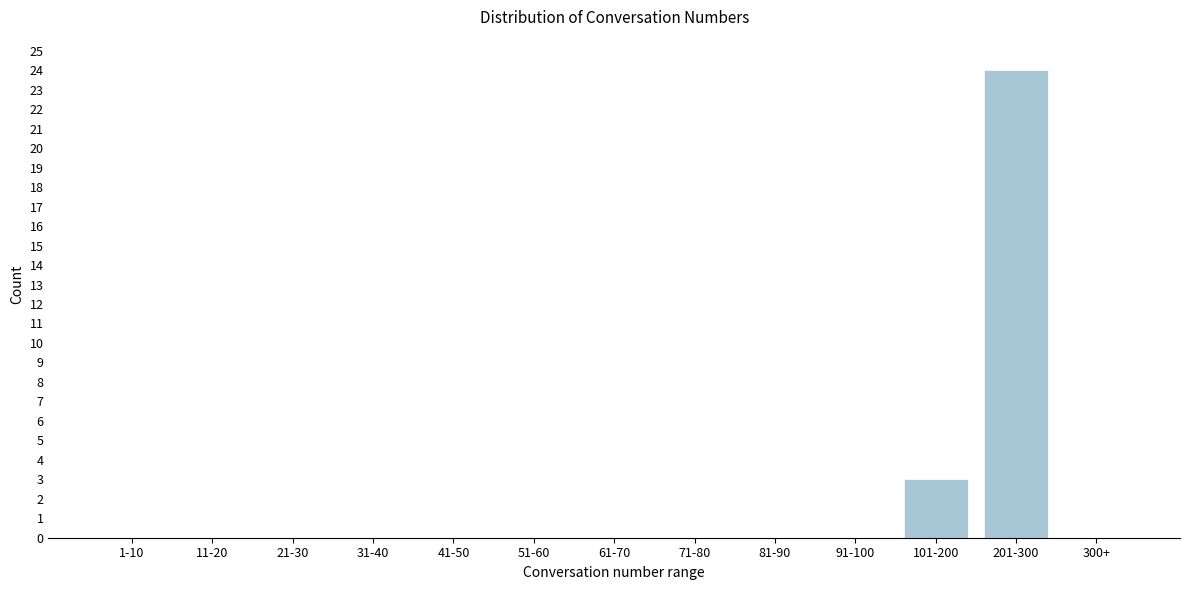

Reading right to left, list all the values displayed in this chart.

300+=0	201-300=24	101-200=3	91-100=0	81-90=0	71-80=0	61-70=0	51-60=0	41-50=0	31-40=0	21-30=0	11-20=0	1-10=0